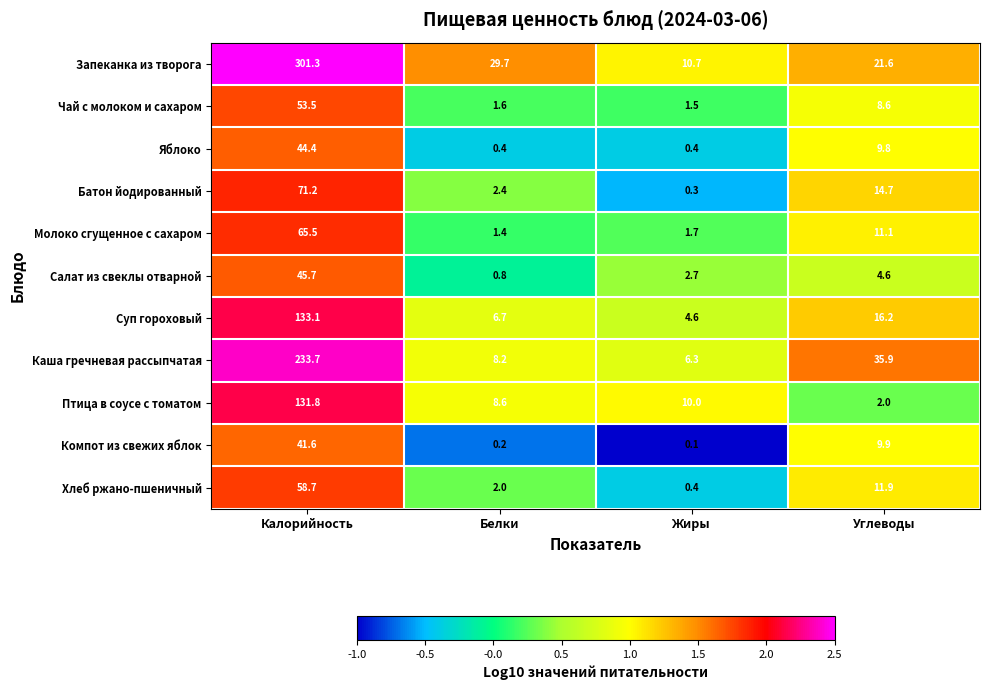

Is it true that Хлеб ржано-пшеничный equals 0.4 at Жиры?

True